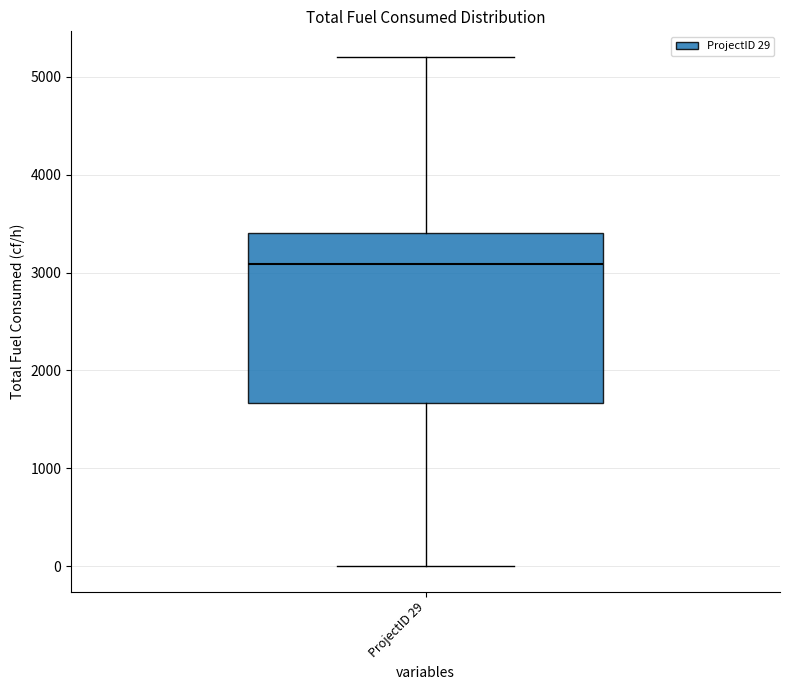

Where is the upper edge of the box for ProjectID 29 on the y-axis? The values are not printed on the chart, so give them approximately, as read against the axis.

3400